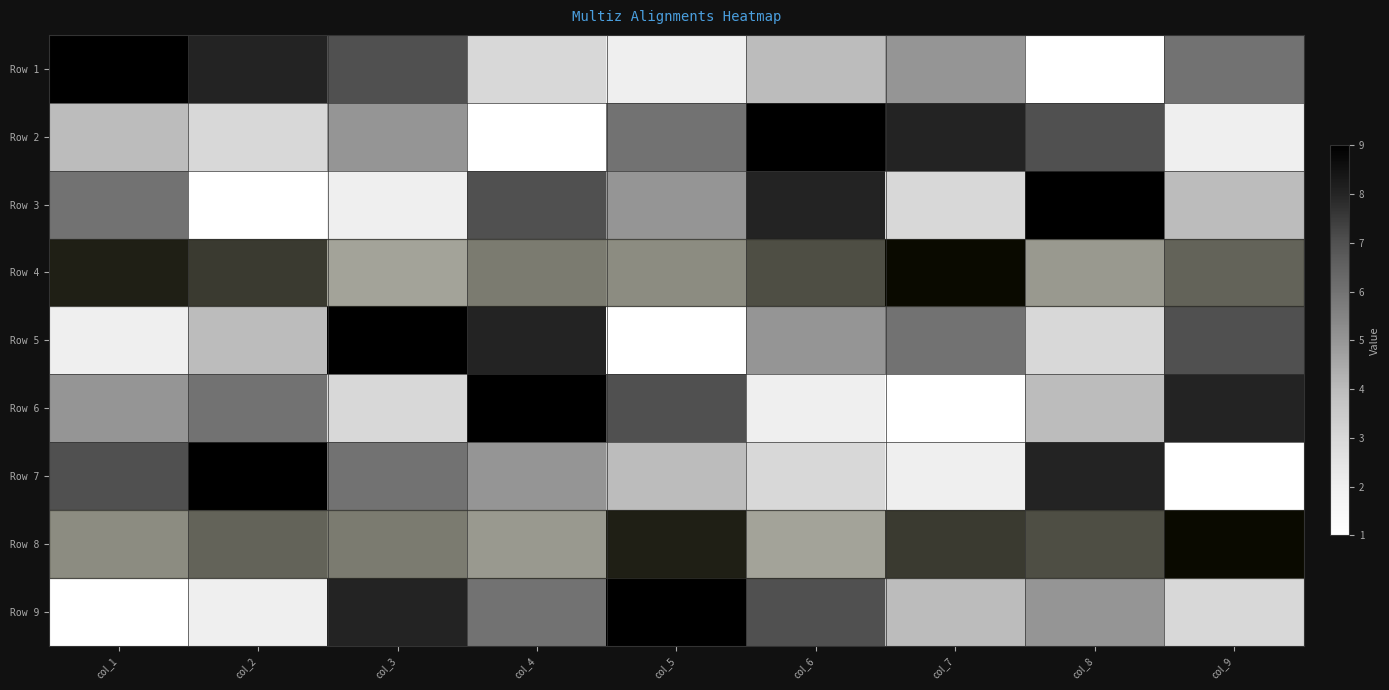

Reading right to left, what are all the values shown in this chart?

Row 1: col_9=6	col_8=1	col_7=5	col_6=4	col_5=2	col_4=3	col_3=7	col_2=8	col_1=9
Row 2: col_9=2	col_8=7	col_7=8	col_6=9	col_5=6	col_4=1	col_3=5	col_2=3	col_1=4
Row 3: col_9=4	col_8=9	col_7=3	col_6=8	col_5=5	col_4=7	col_3=2	col_2=1	col_1=6
Row 4: col_9=5	col_8=2	col_7=9	col_6=6	col_5=3	col_4=4	col_3=1	col_2=7	col_1=8
Row 5: col_9=7	col_8=3	col_7=6	col_6=5	col_5=1	col_4=8	col_3=9	col_2=4	col_1=2
Row 6: col_9=8	col_8=4	col_7=1	col_6=2	col_5=7	col_4=9	col_3=3	col_2=6	col_1=5
Row 7: col_9=1	col_8=8	col_7=2	col_6=3	col_5=4	col_4=5	col_3=6	col_2=9	col_1=7
Row 8: col_9=9	col_8=6	col_7=7	col_6=1	col_5=8	col_4=2	col_3=4	col_2=5	col_1=3
Row 9: col_9=3	col_8=5	col_7=4	col_6=7	col_5=9	col_4=6	col_3=8	col_2=2	col_1=1